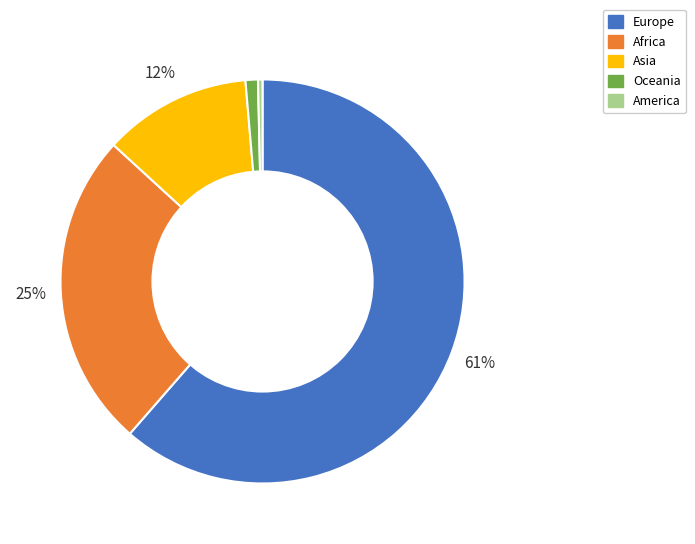

What is the smallest slice in the pie chart?

America